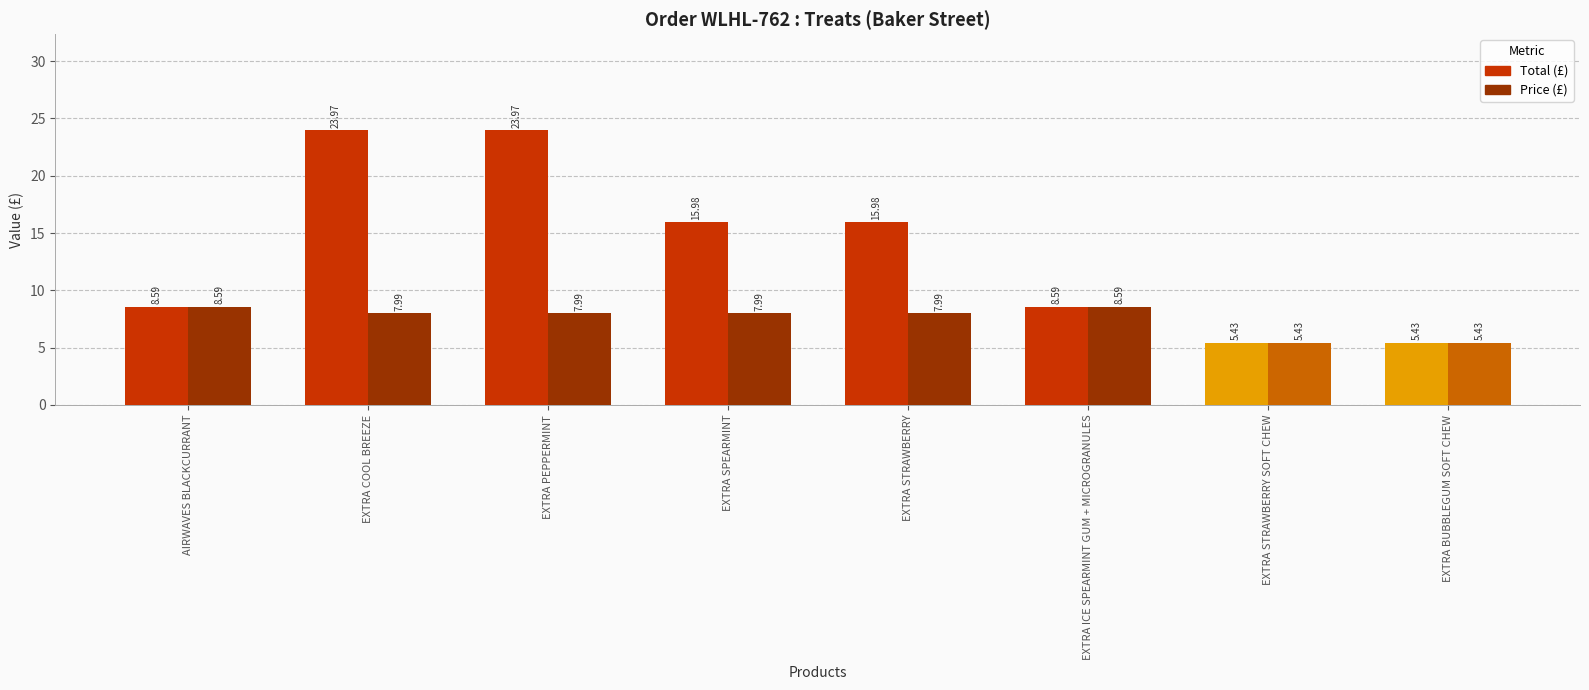

What is the difference between the highest and lowest values at EXTRA COOL BREEZE?

16.0